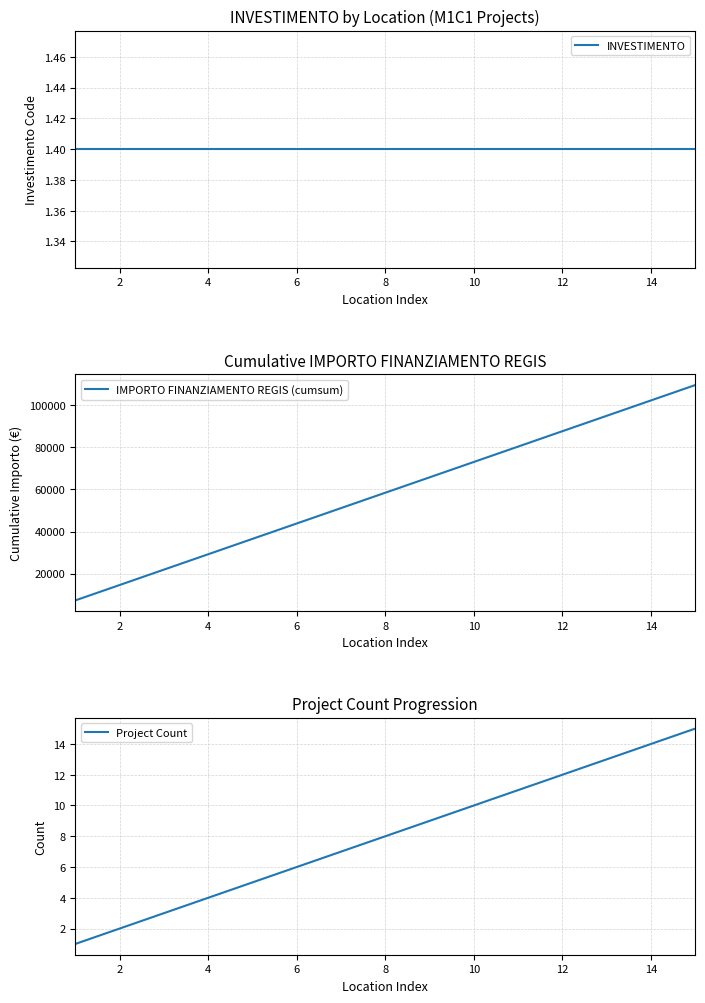

What is the sum of the IMPORTO FINANZIAMENTO REGIS (cumsum) values at 14 and 8?

160622